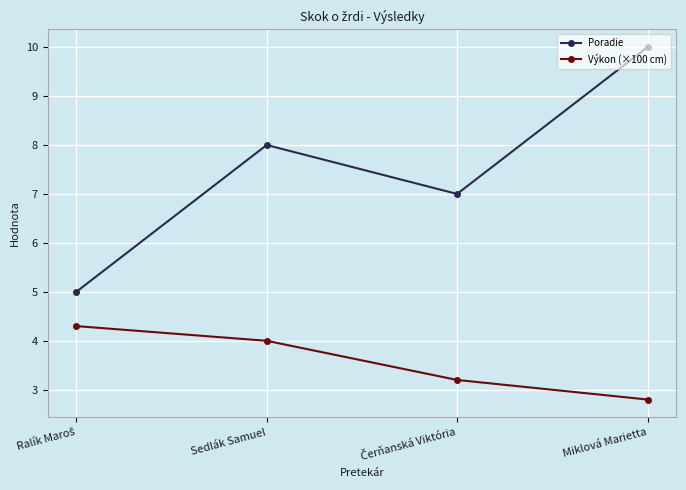

True or false: Poradie has more than 0 interior local peaks.

True